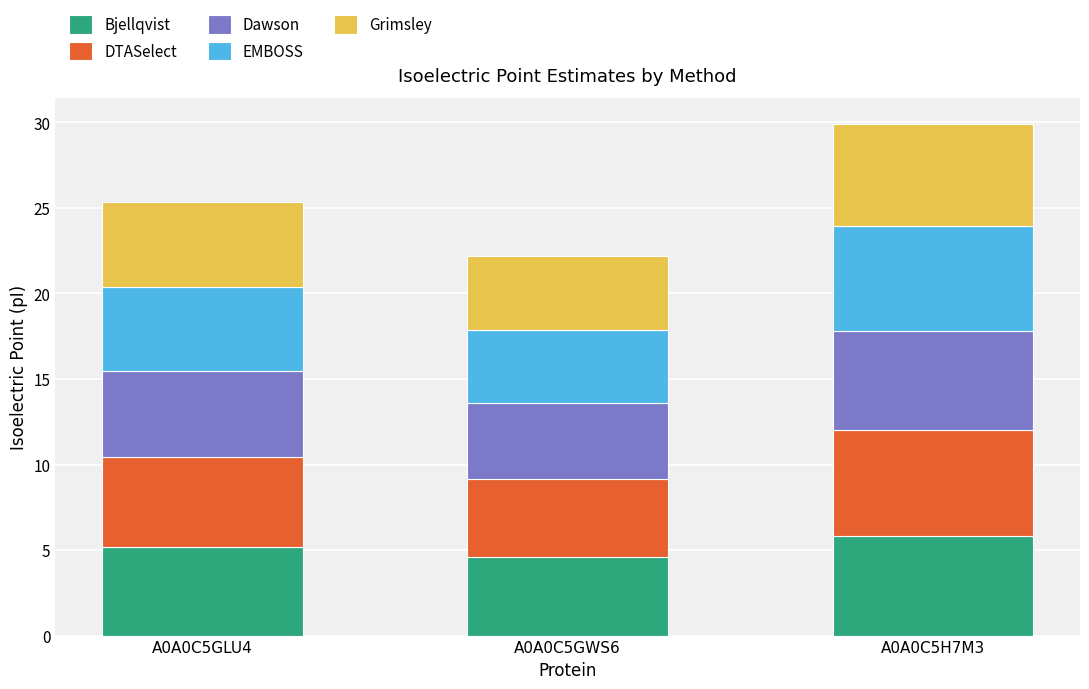

Count the Bjellqvist values in the range 4 to 5.

1